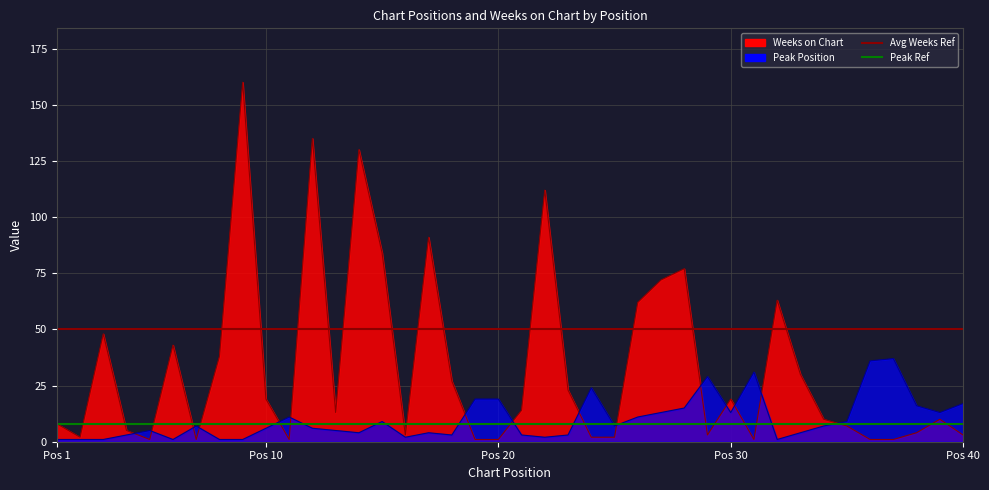

Does the chart have visible grid lines?

Yes